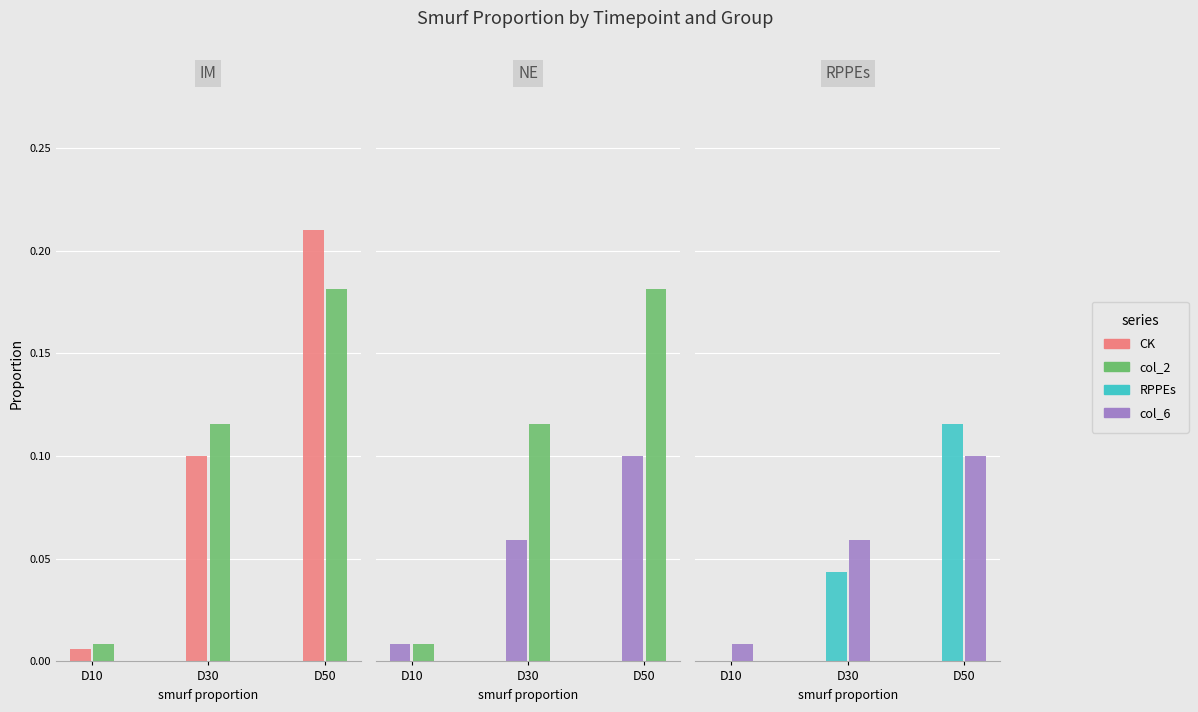

Which label corresponds to the largest value in the chart?

D50